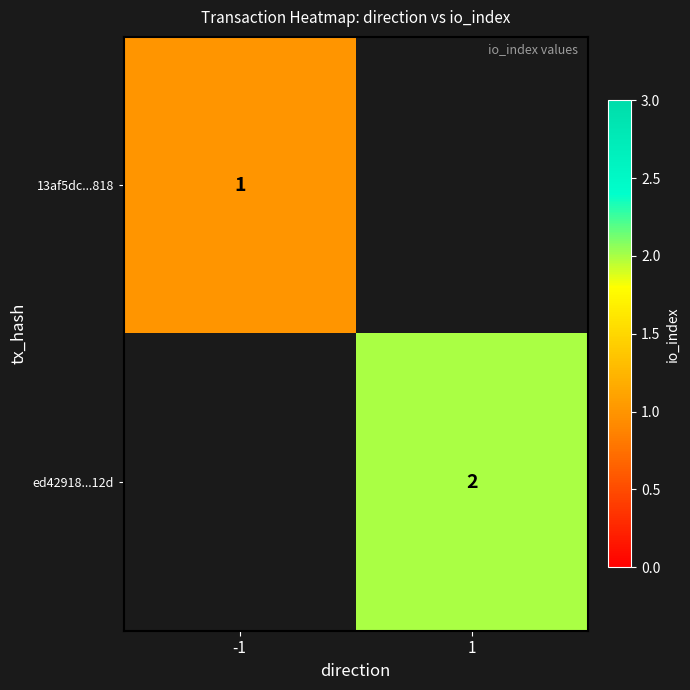

The 13af5dc...818 series shows 1 at -1. True or false?

True